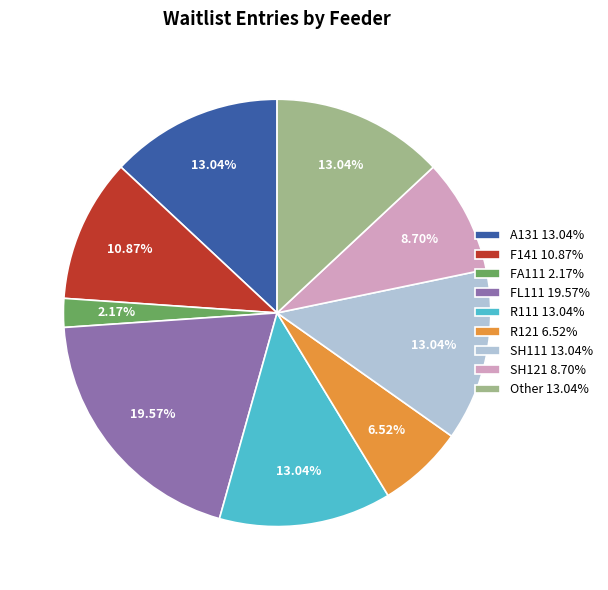

Count the number of slices in the pie.

9